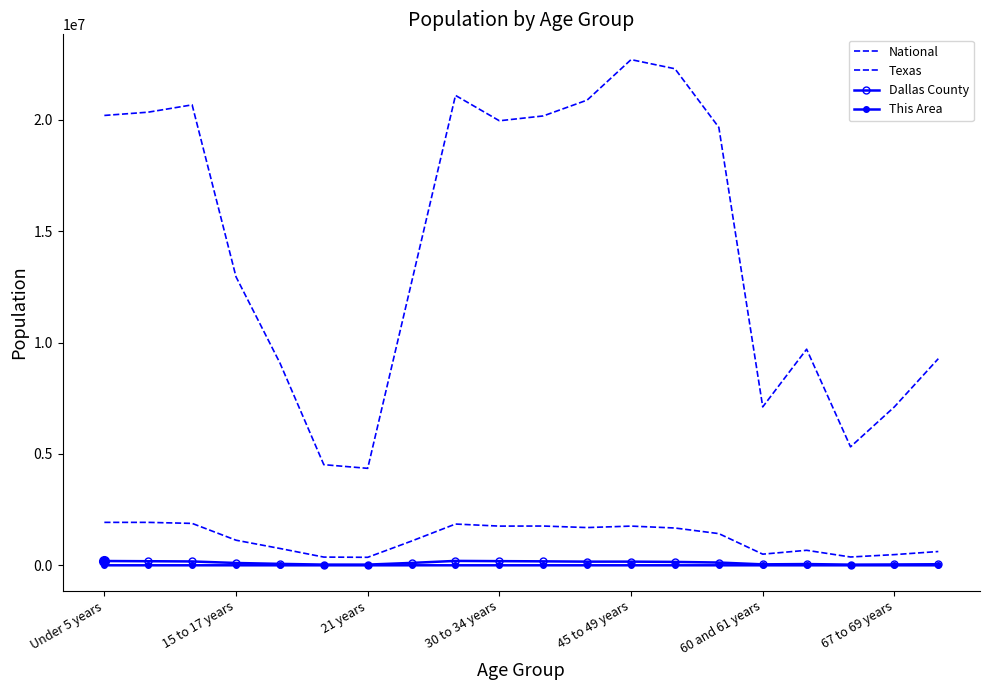

In National, how many points are lower than both neighbors (excluding endpoints)?

4